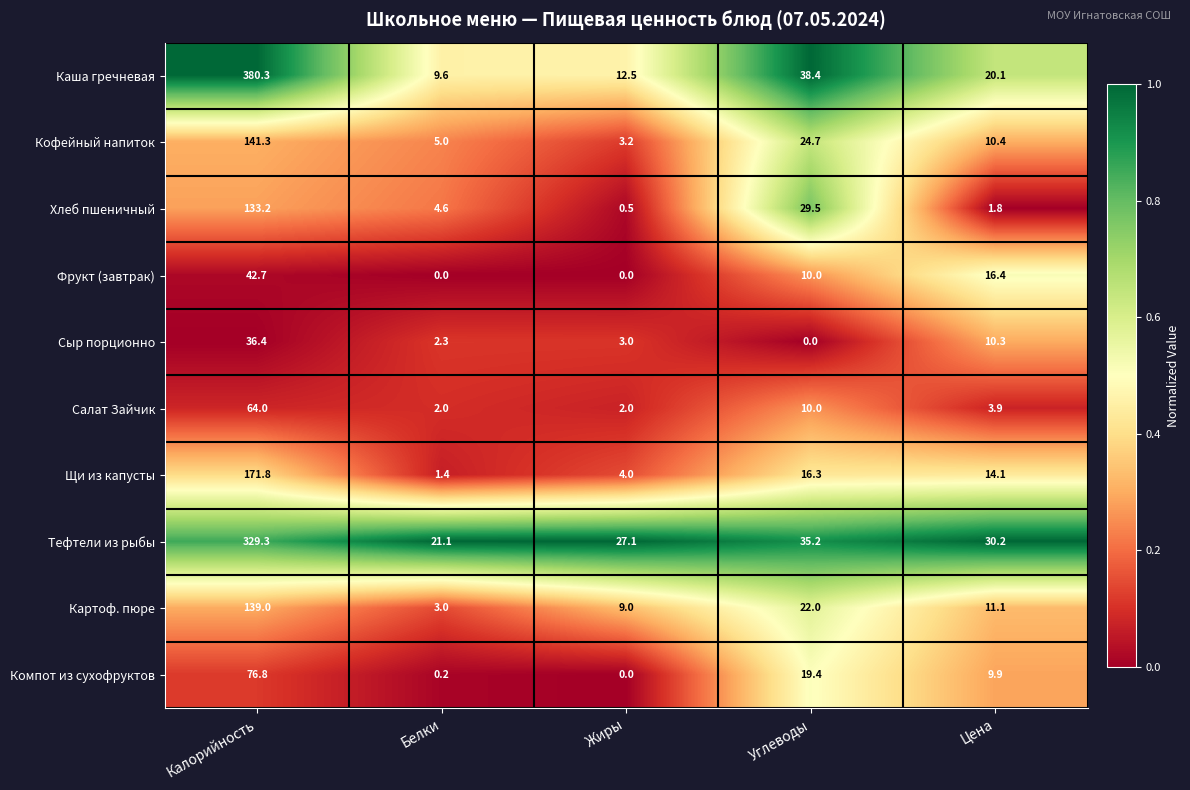

What is the sum of the Тефтели из рыбы values at Калорийность and Углеводы?

364.5